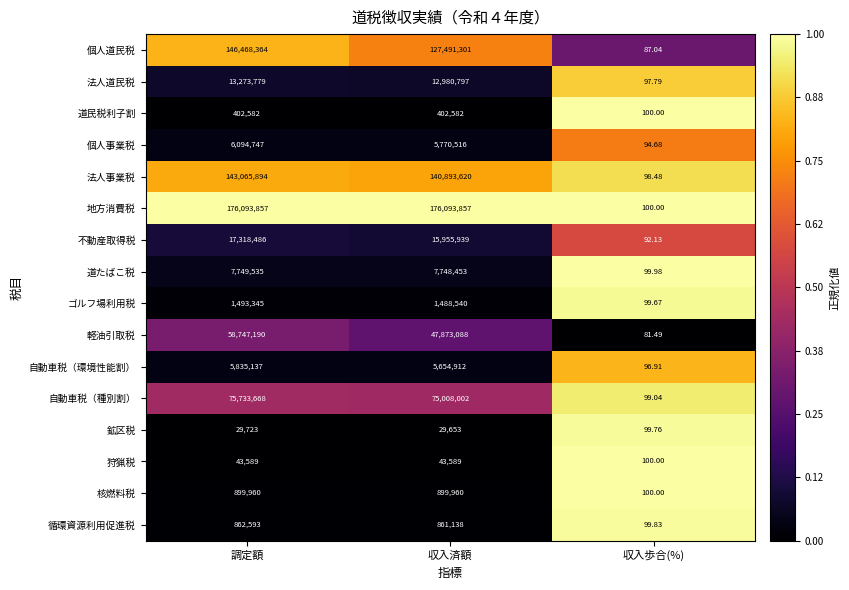

Which series has the largest total across all categories?

地方消費税